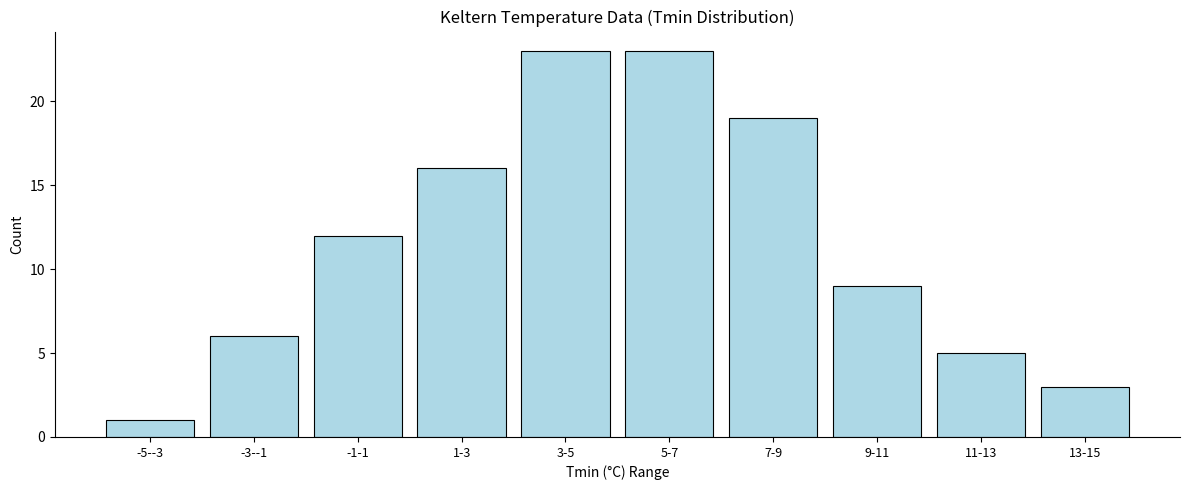

Reading left to right, extract all data points from this chart.

1	6	12	16	23	23	19	9	5	3